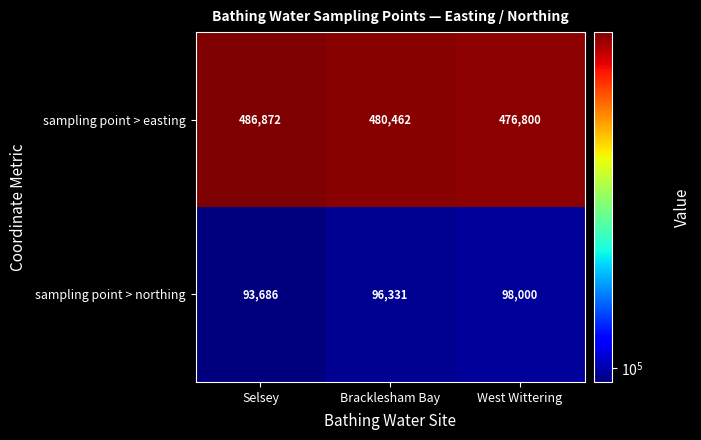

Rank the series by their average value, from lowest to highest.

sampling point > northing, sampling point > easting